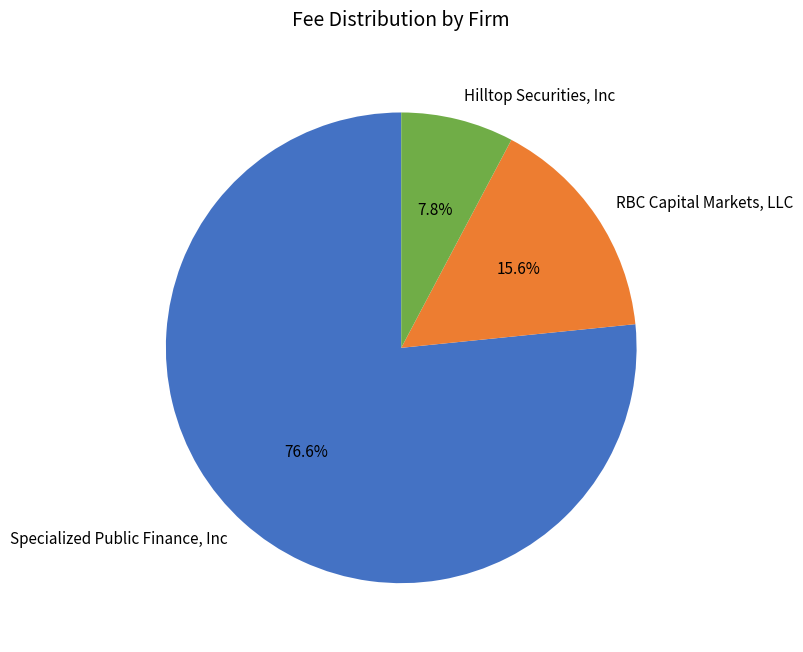

To the nearest percent, what is the combined percentage of Hilltop Securities, Inc and Specialized Public Finance, Inc?

84%